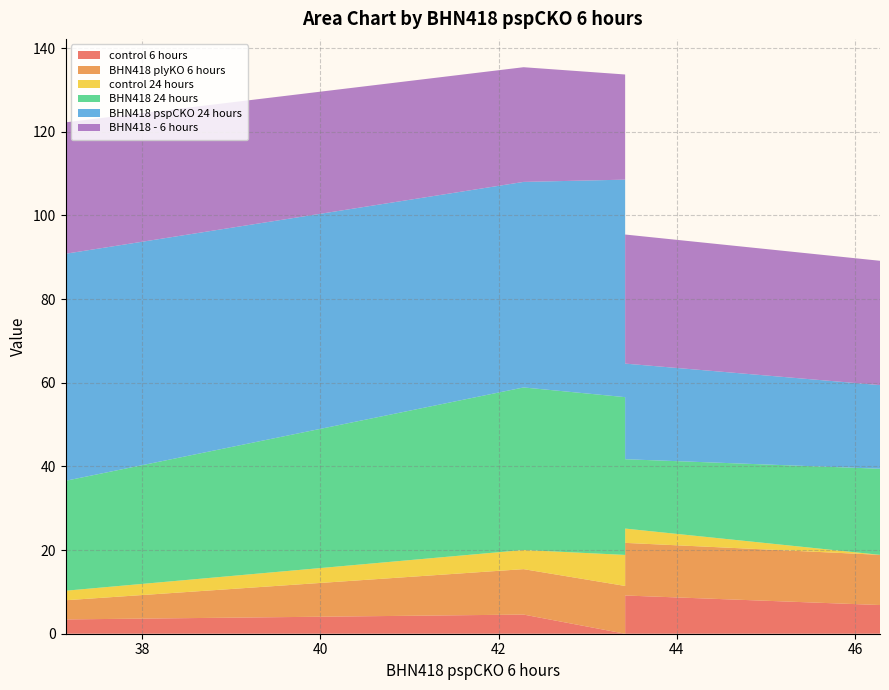

Reading left to right, what are all the values shown in this chart?

control 6 hours: 37.14=4.0	37.14=3.4	42.28=4.6	43.42=0.0	43.42=9.1	46.28=6.9
BHN418 plyKO 6 hours: 37.14=9.7	37.14=4.6	42.28=10.9	43.42=11.4	43.42=12.6	46.28=12.0
control 24 hours: 37.14=5.1	37.14=2.3	42.28=4.6	43.42=7.4	43.42=3.4	46.28=0.0
BHN418 24 hours: 37.14=24.0	37.14=26.3	42.28=38.9	43.42=37.7	43.42=16.6	46.28=20.6
BHN418 pspCKO 24 hours: 37.14=60.0	37.14=54.3	42.28=49.1	43.42=52.0	43.42=22.9	46.28=20.0
BHN418 - 6 hours: 37.14=30.9	37.14=31.4	42.28=27.4	43.42=25.1	43.42=30.9	46.28=29.7